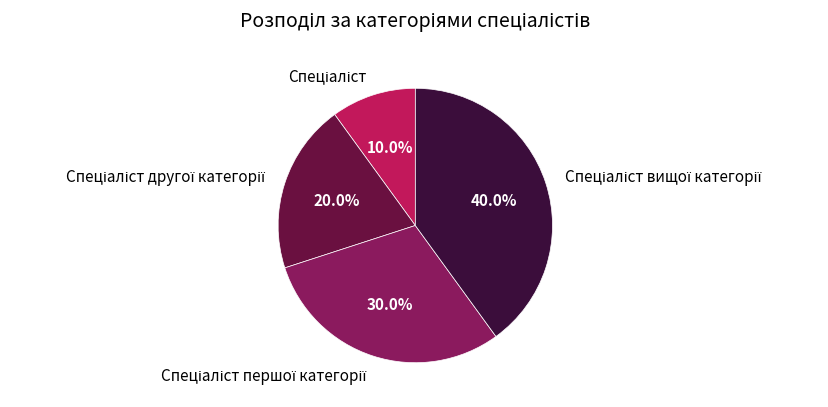

Count the number of slices in the pie.

4